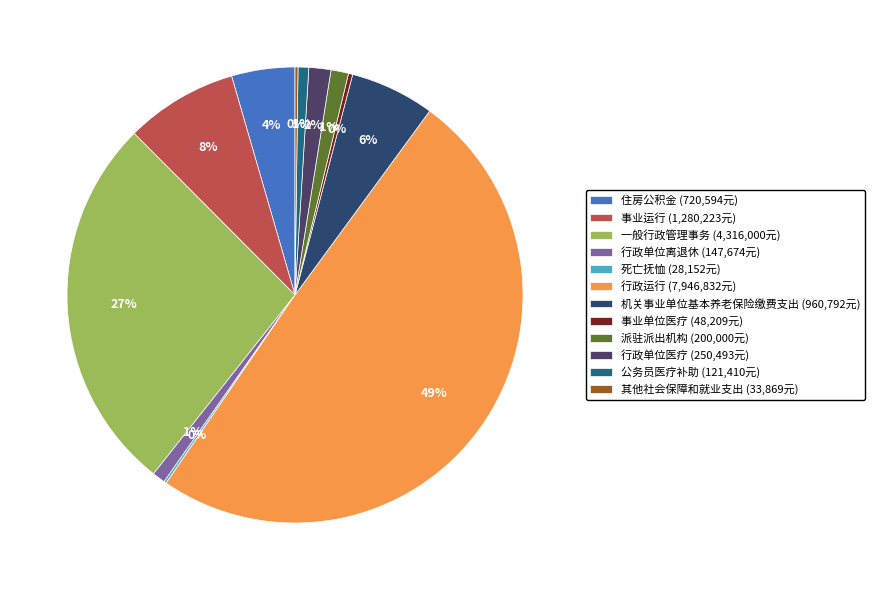

To the nearest percent, what percentage of the pie is 一般行政管理事务?

27%